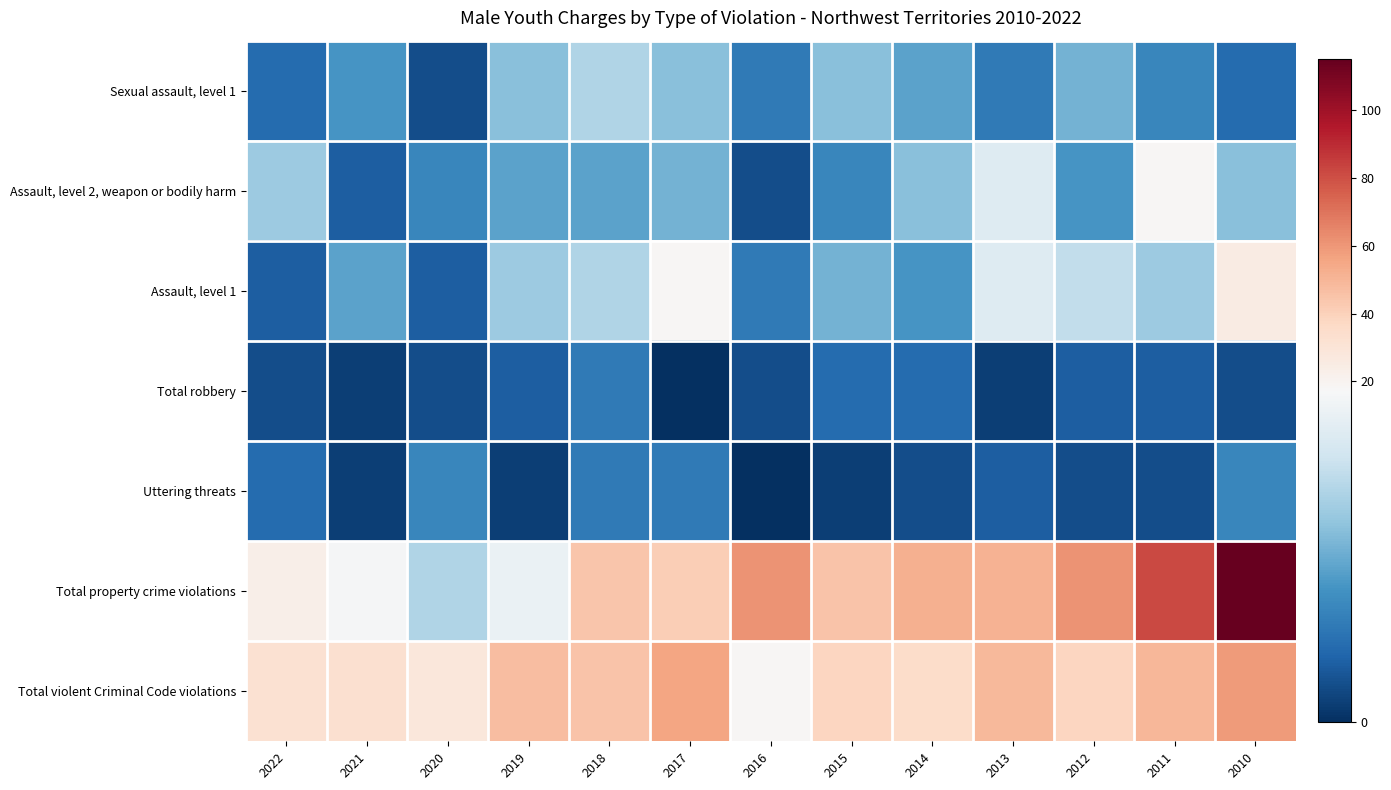

At 2016, list the series in order from smallest to largest.

Uttering threats, Assault, level 2, weapon or bodily harm, Total robbery, Sexual assault, level 1, Assault, level 1, Total violent Criminal Code violations, Total property crime violations